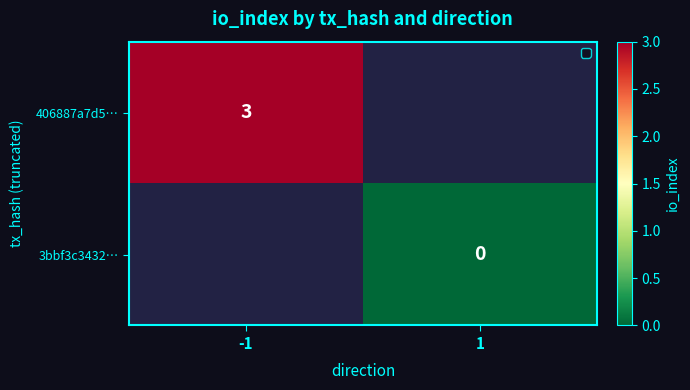

Count the number of data series in this chart.

2